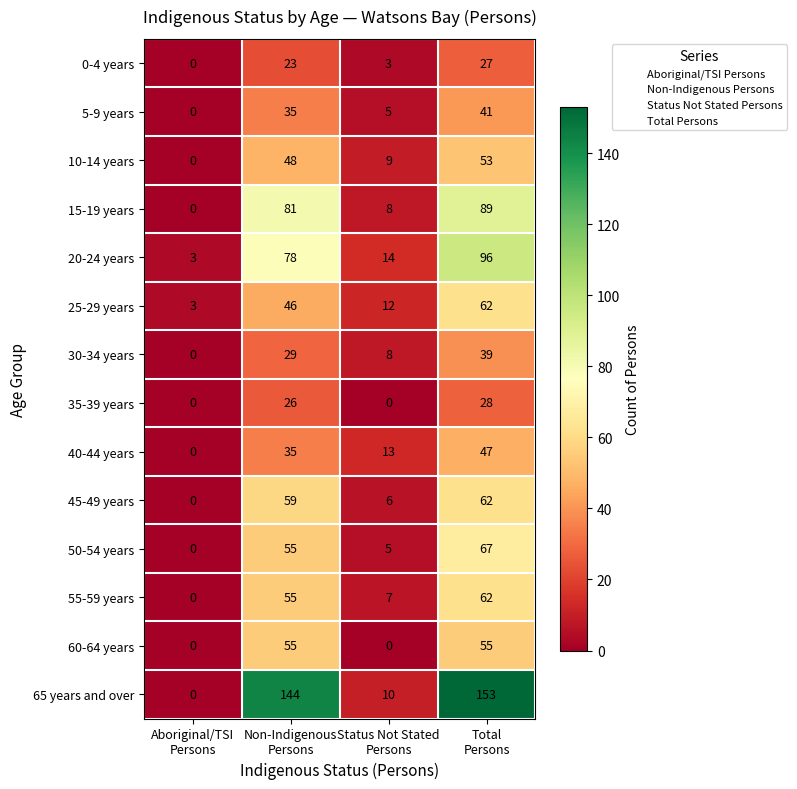

What is the sum of the 65 years and over values at Aboriginal/TSI
Persons and Total
Persons?

153